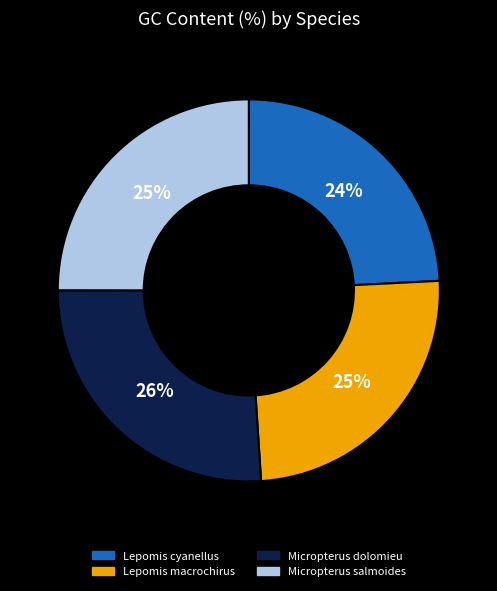

Which slice is the largest?

Micropterus dolomieu